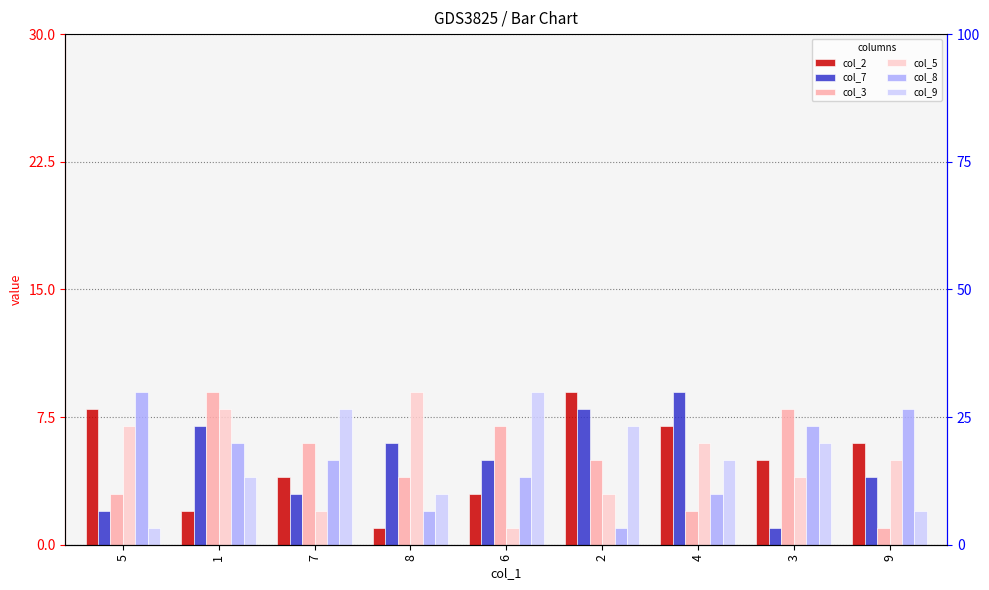

Which label corresponds to the largest value in the chart?

2